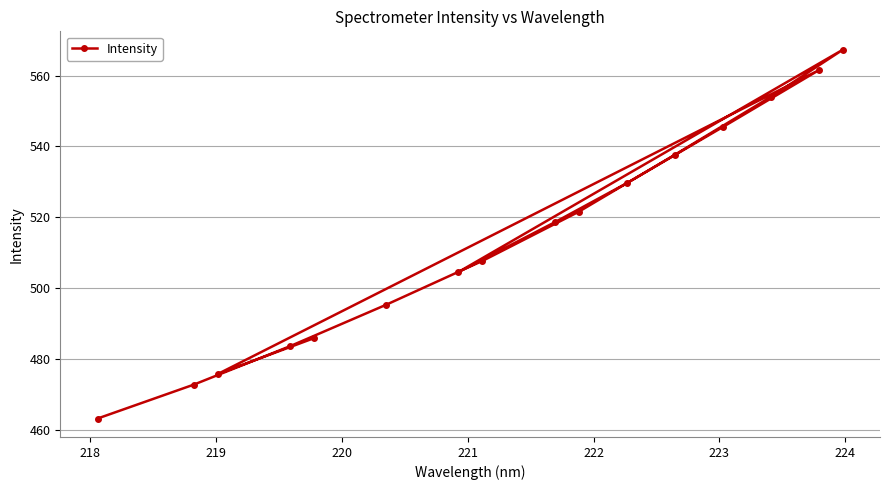

What is the value of the 8th point from the left?

507.7